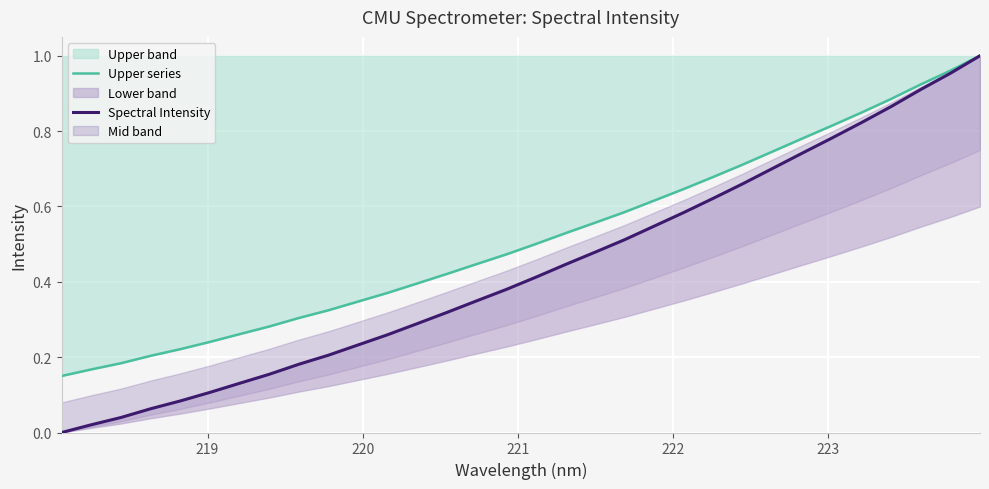

Which series has the largest total across all categories?

Upper series